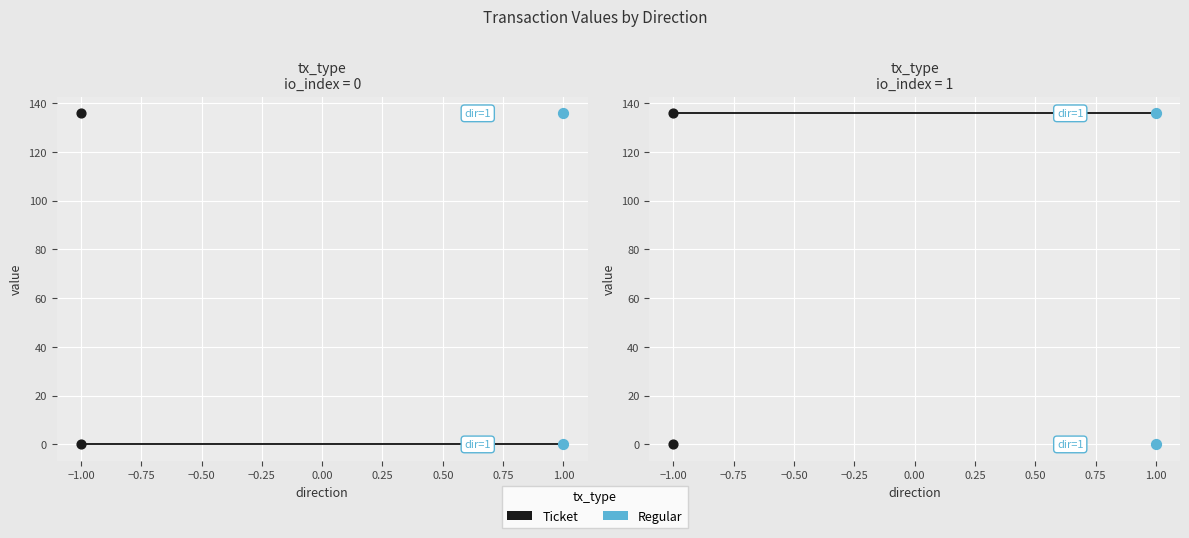

What is the total value across all series at −1.00?

271.6